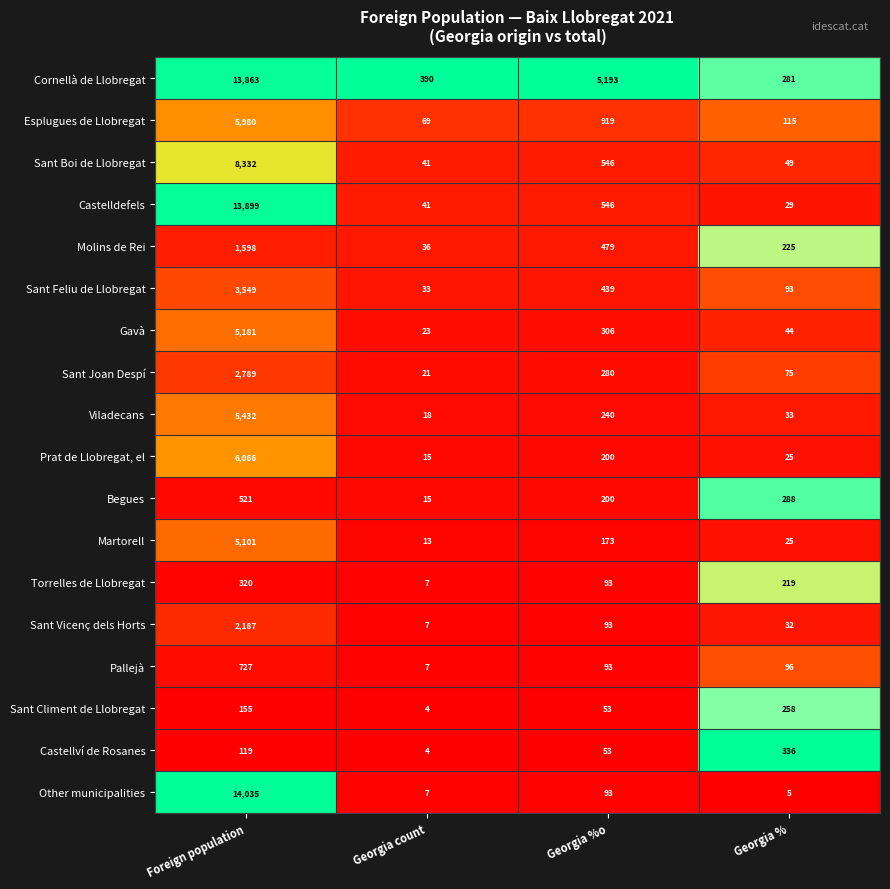

What is the spread (max minus min) of values at Georgia count?

386